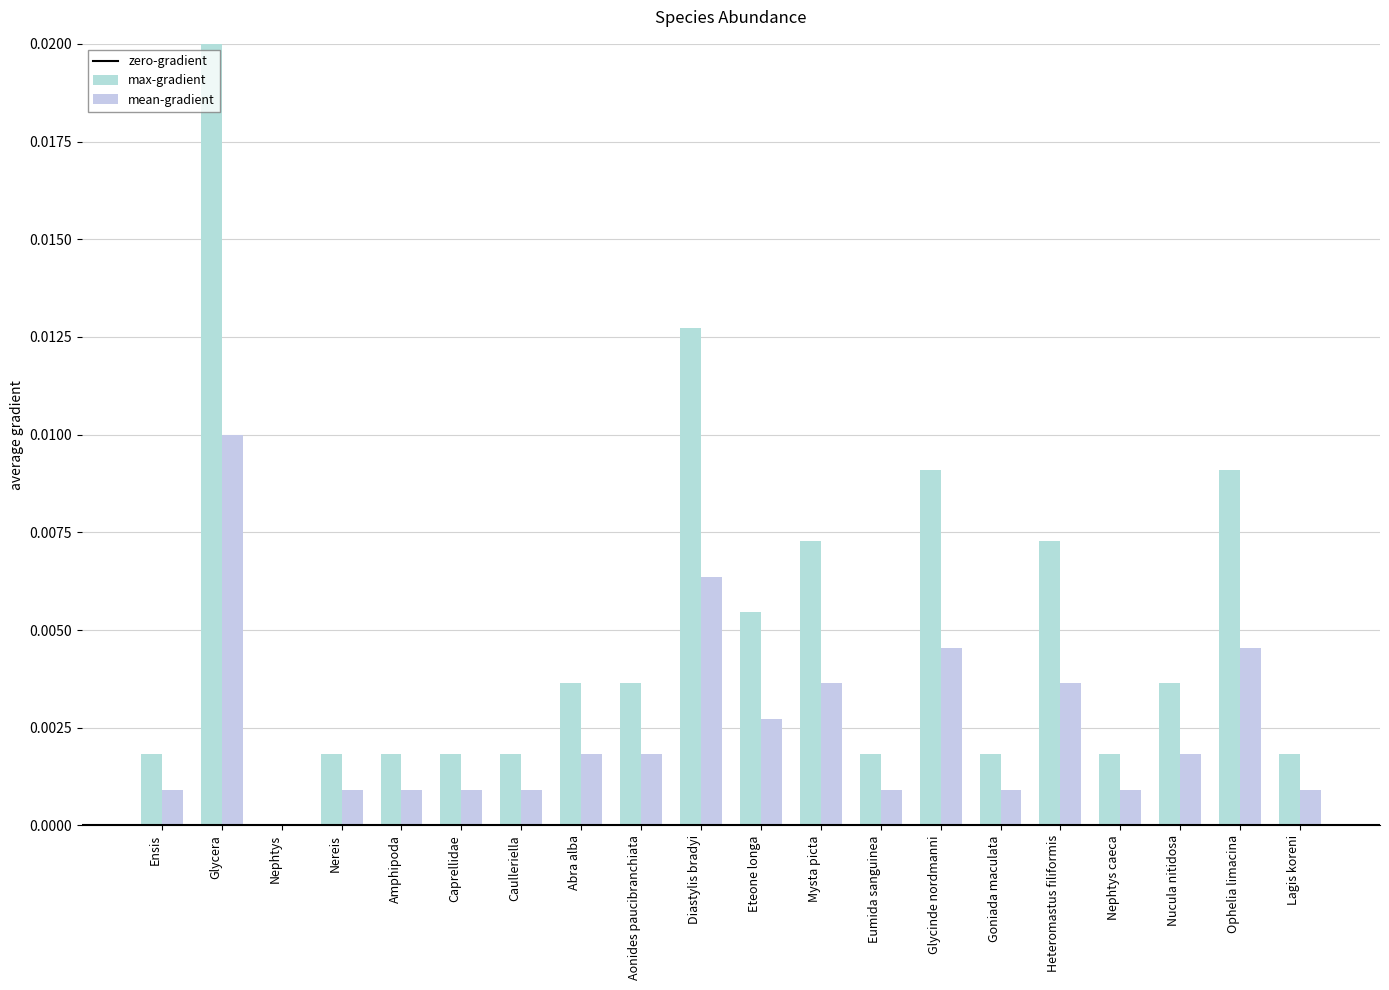

How many values in the max-gradient series exceed 0?

19